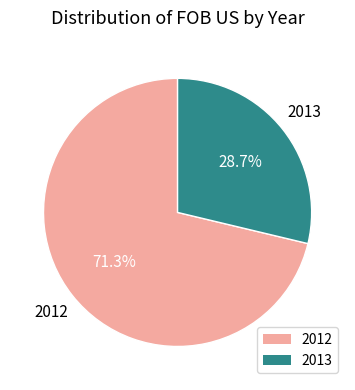

Does any single category account for the majority?

Yes